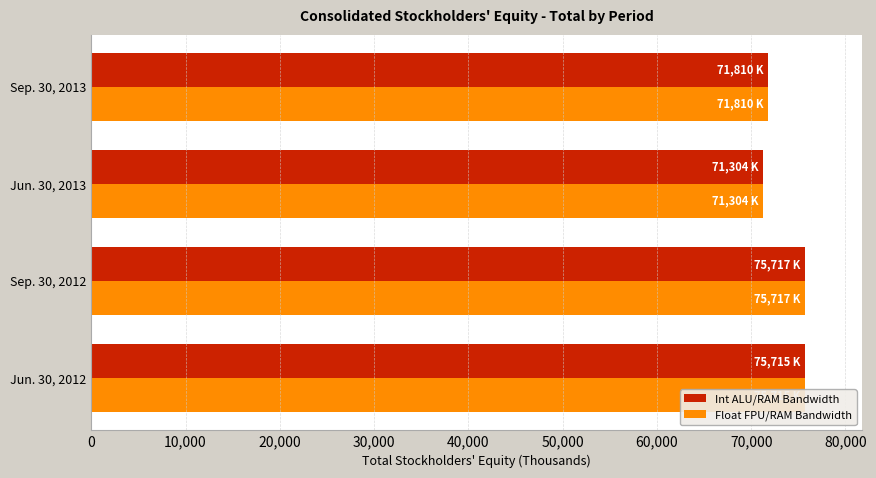

What is the total value across all series at Jun. 30, 2013?

142608